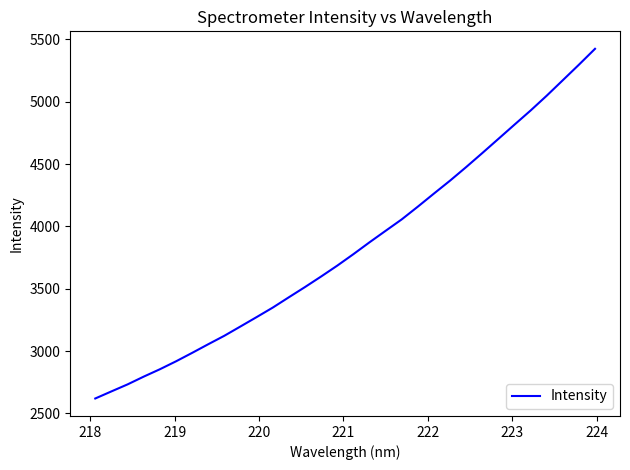

What is the greatest value displayed?

5424.2